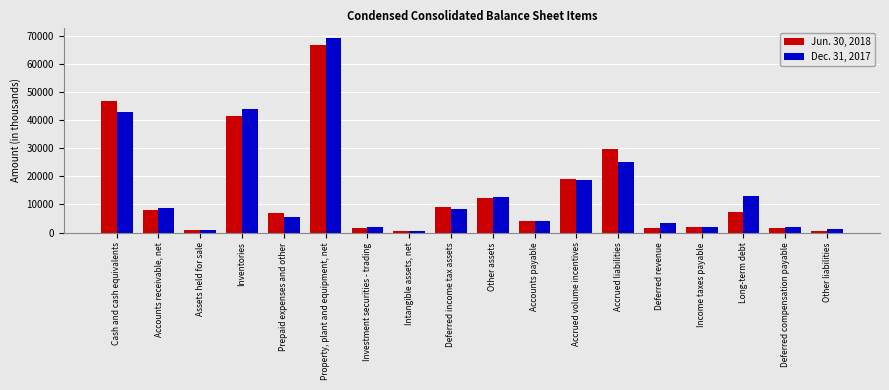

What is the total value across all series at Other liabilities?

1979